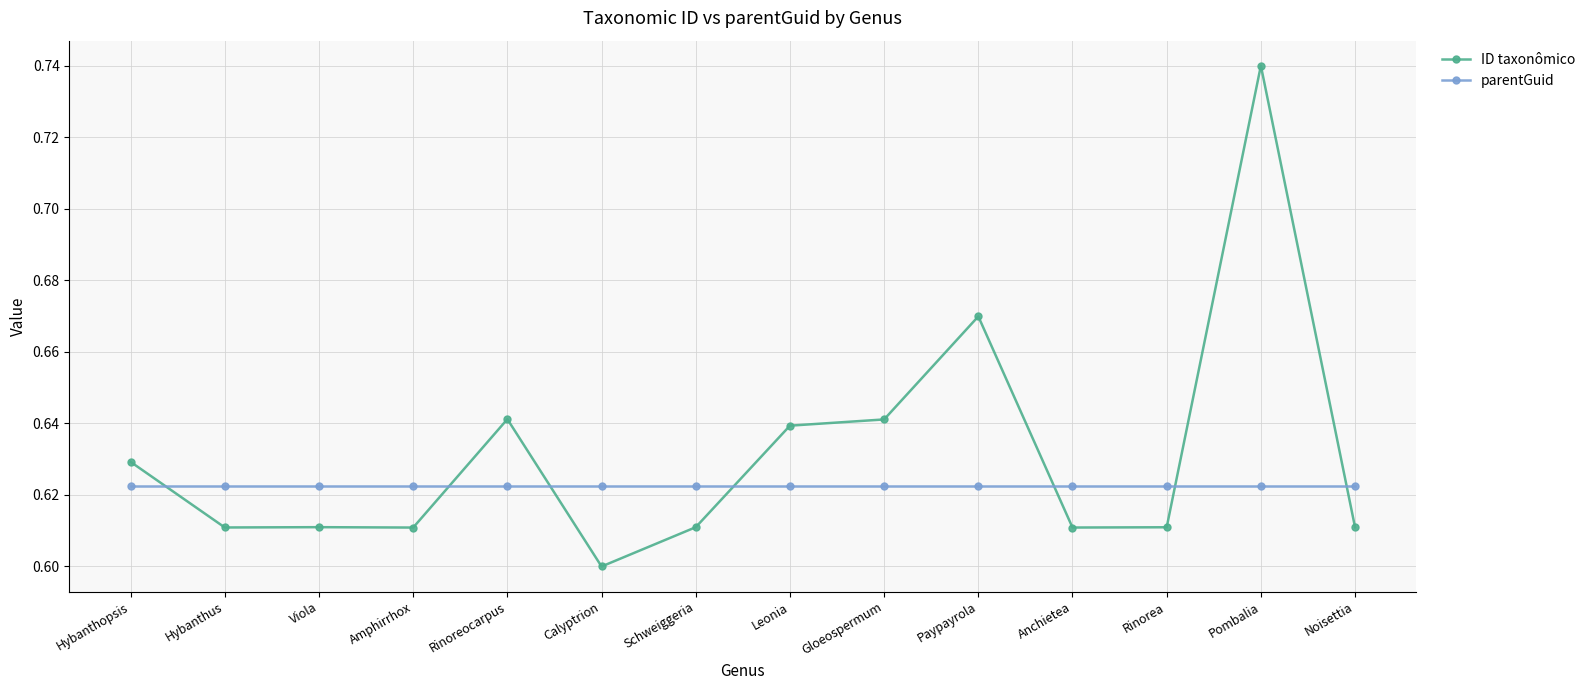

Which series has the widest spread of values?

ID taxonômico